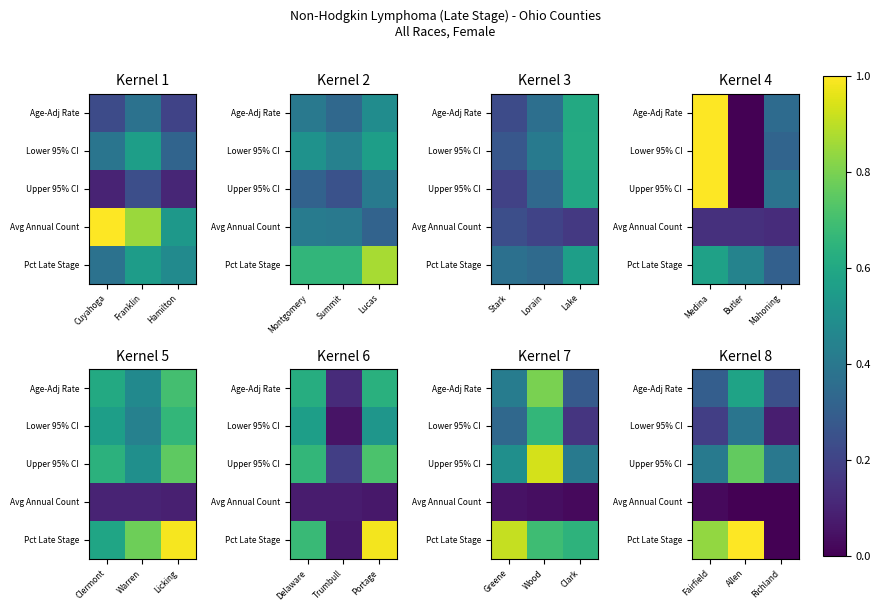

Which has a higher value, Cuyahoga or Franklin?

Franklin